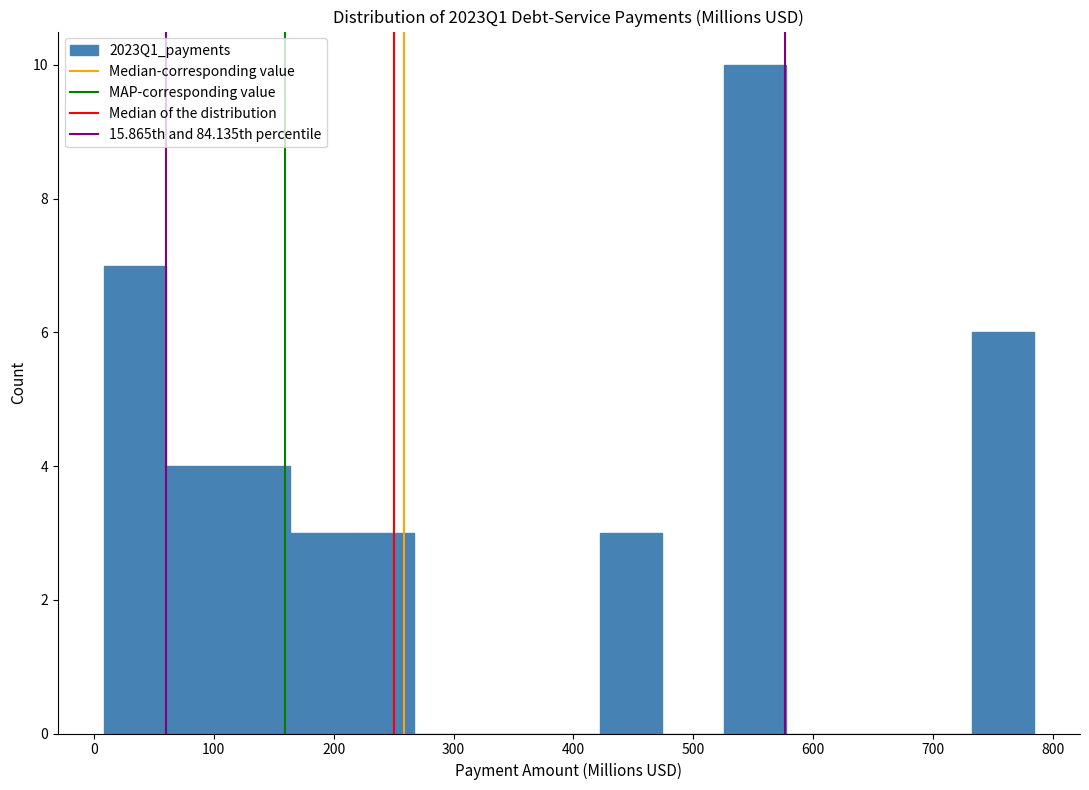

Reading left to right, list every bar in this chart as the range it spans on the x-axis followed by its height. Neither the bar edges nor the heights are printed on the chart, so give them approximately, as read against the axes.

10 to 60: 7
60 to 110: 4
110 to 160: 4
160 to 220: 3
220 to 270: 3
270 to 320: 0
320 to 370: 0
370 to 420: 0
420 to 470: 3
470 to 530: 0
530 to 580: 10
580 to 630: 0
630 to 680: 0
680 to 730: 0
730 to 780: 6